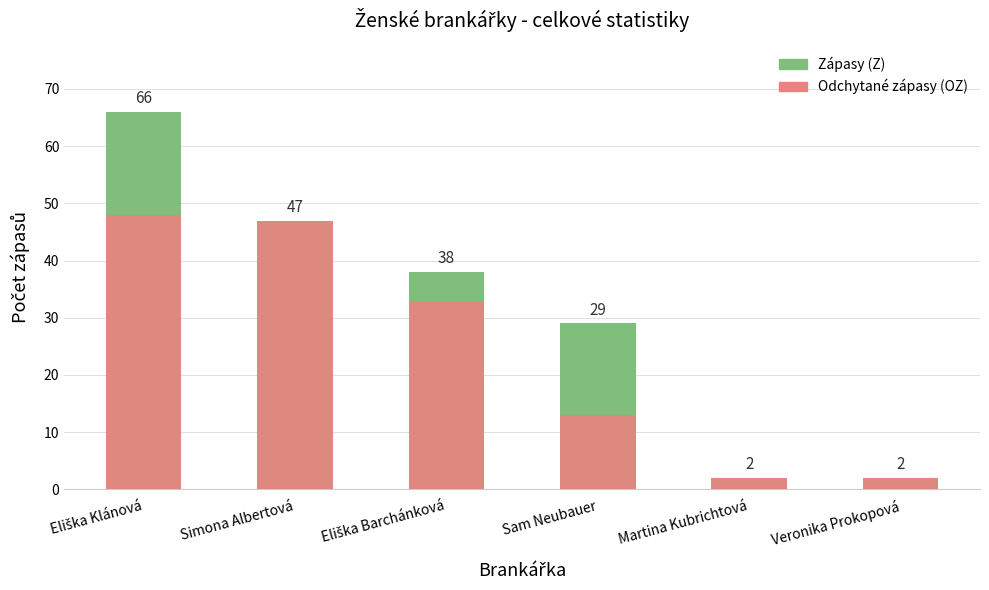

What is the difference between the second highest and minimum values in the Zápasy (Z) series?

45